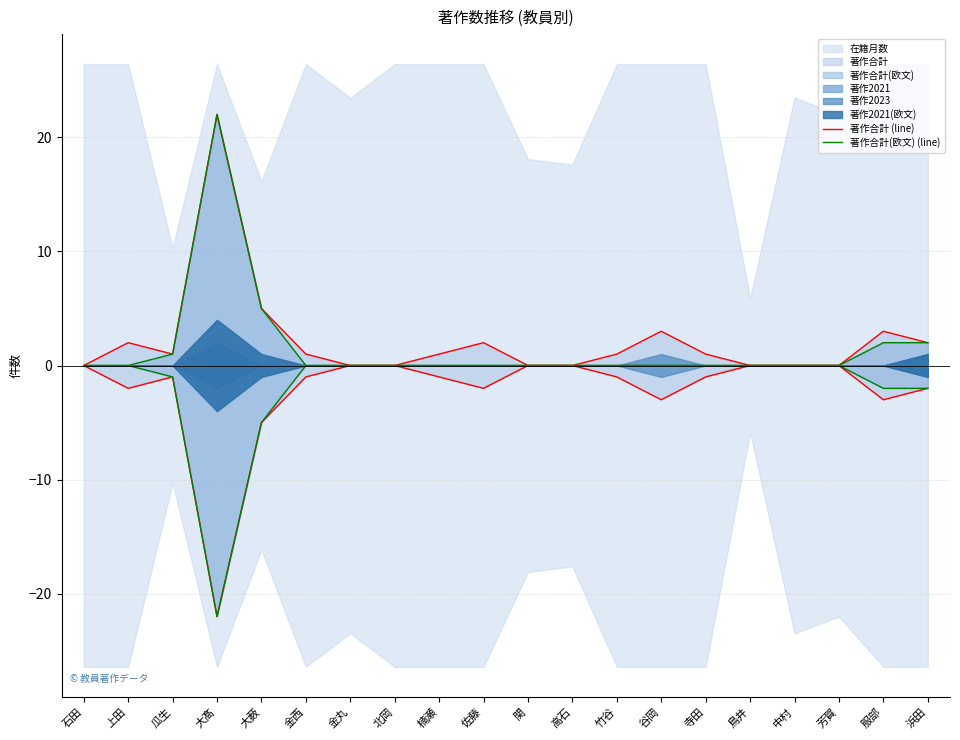

Which series has the largest range (max minus min)?

著作合計 (line)